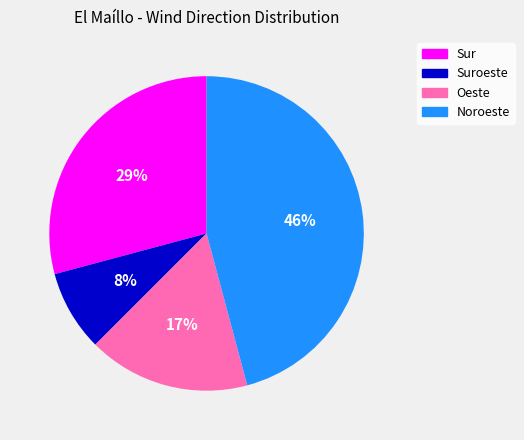

How many slices are in this pie chart?

4